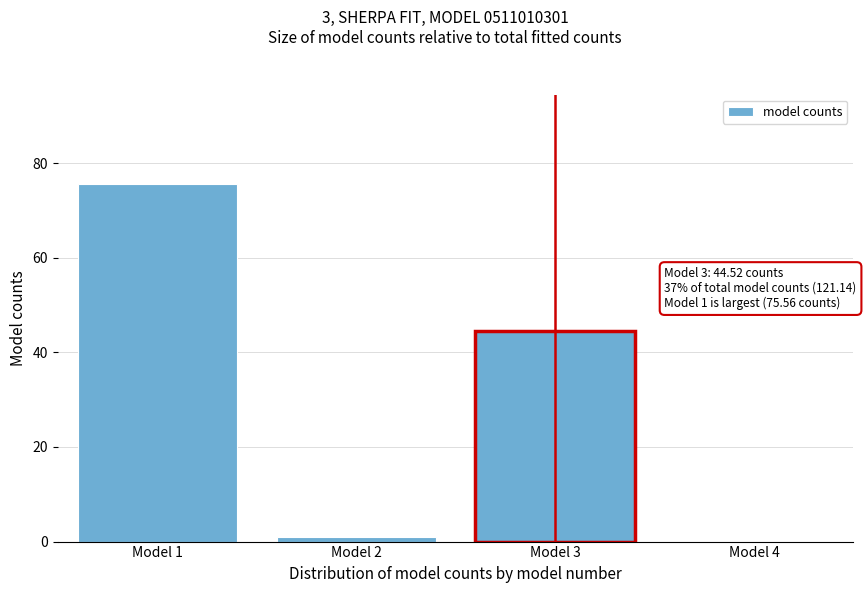

Reading left to right, extract all data points from this chart.

Model 1=75.6	Model 2=1.1	Model 3=44.5	Model 4=0.0